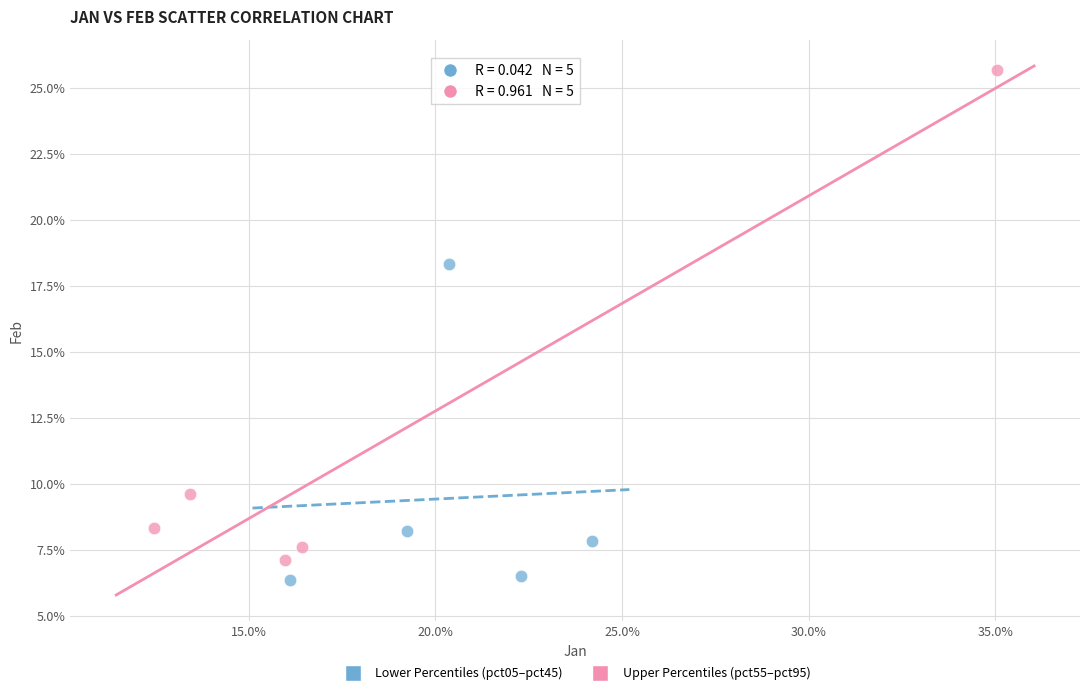

Which series contains the lowest Y value?

Lower Percentiles (pct05–pct45)